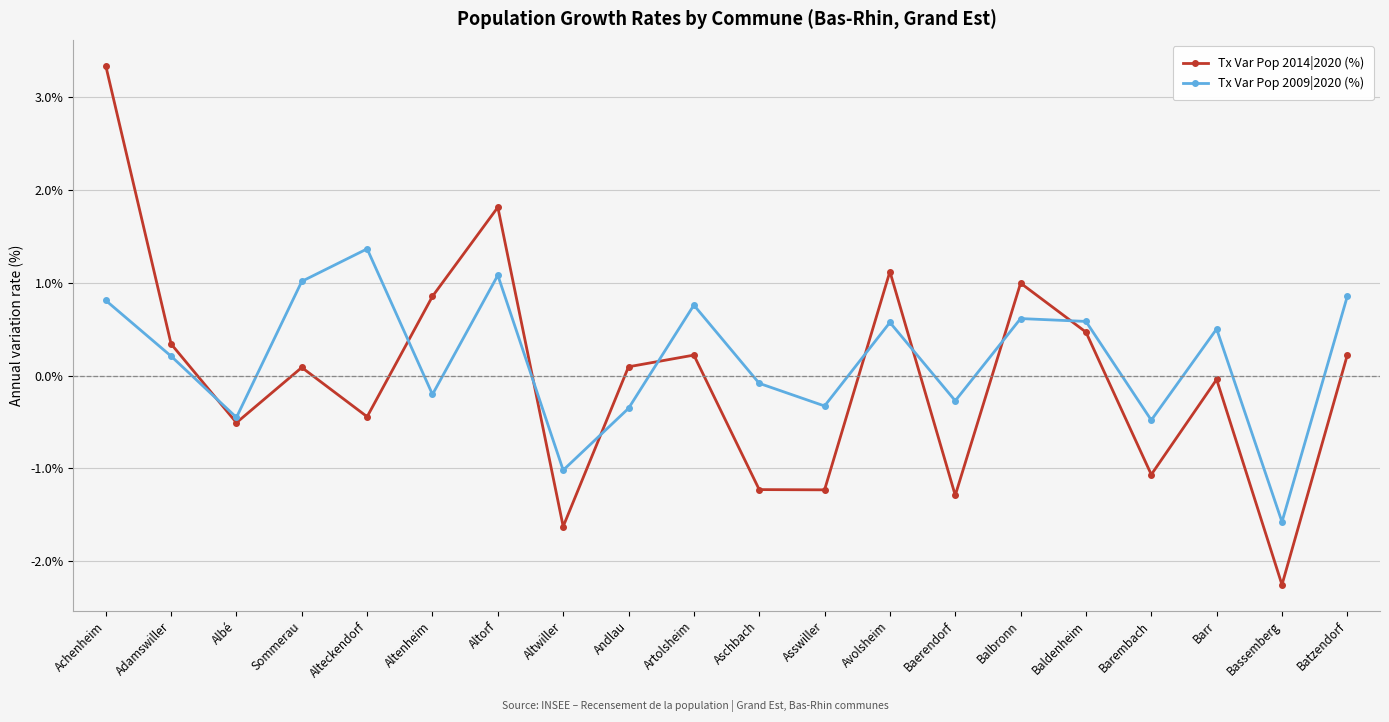

At Aschbach, list the series in order from largest to smallest.

Tx Var Pop 2009|2020 (%), Tx Var Pop 2014|2020 (%)